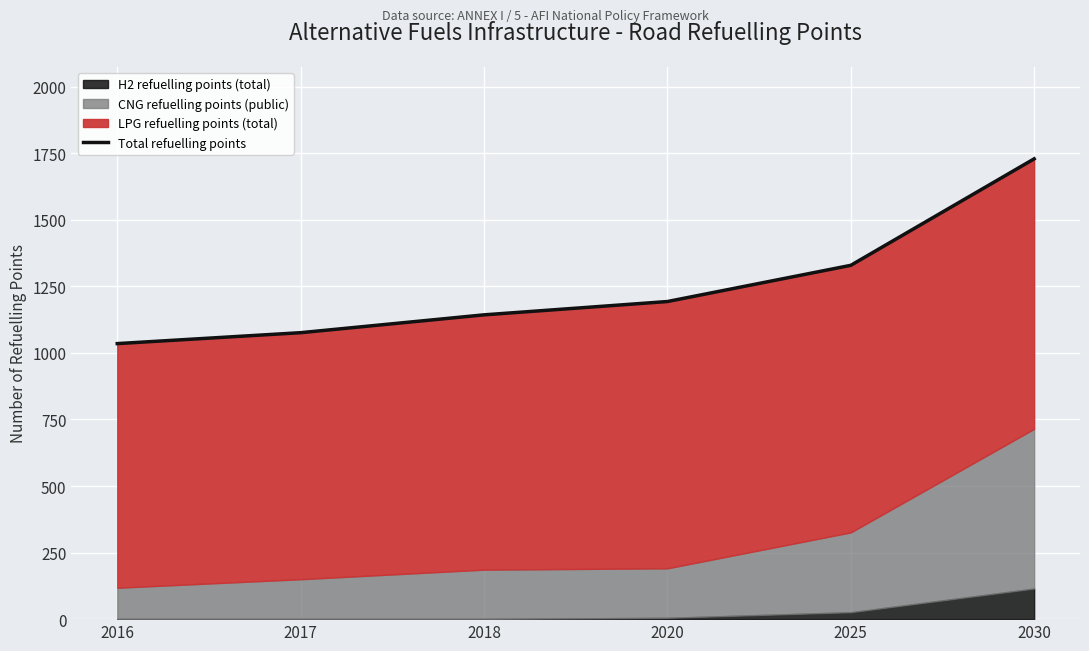

What is the difference between the maximum and minimum values?

694